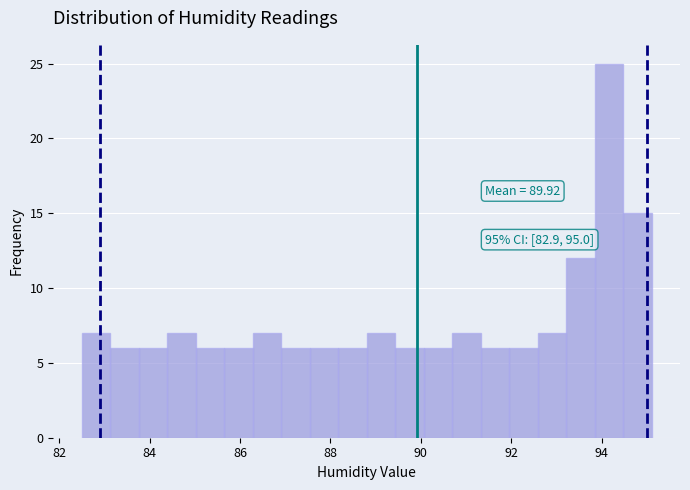

Read against the x-axis, roughly where is the centre of the tallest bar?

94.2